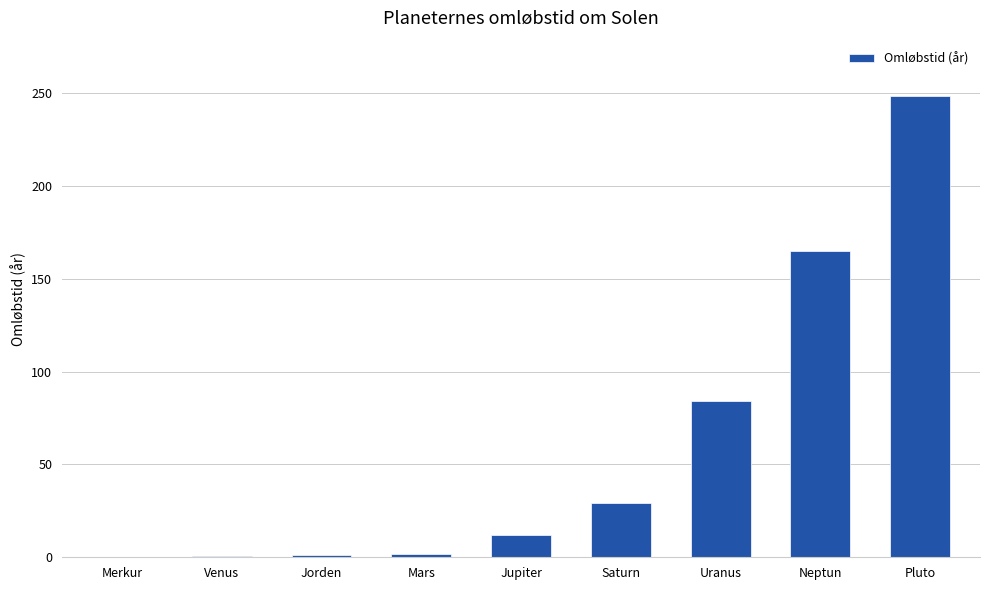

What is the sum of all values?

542.3